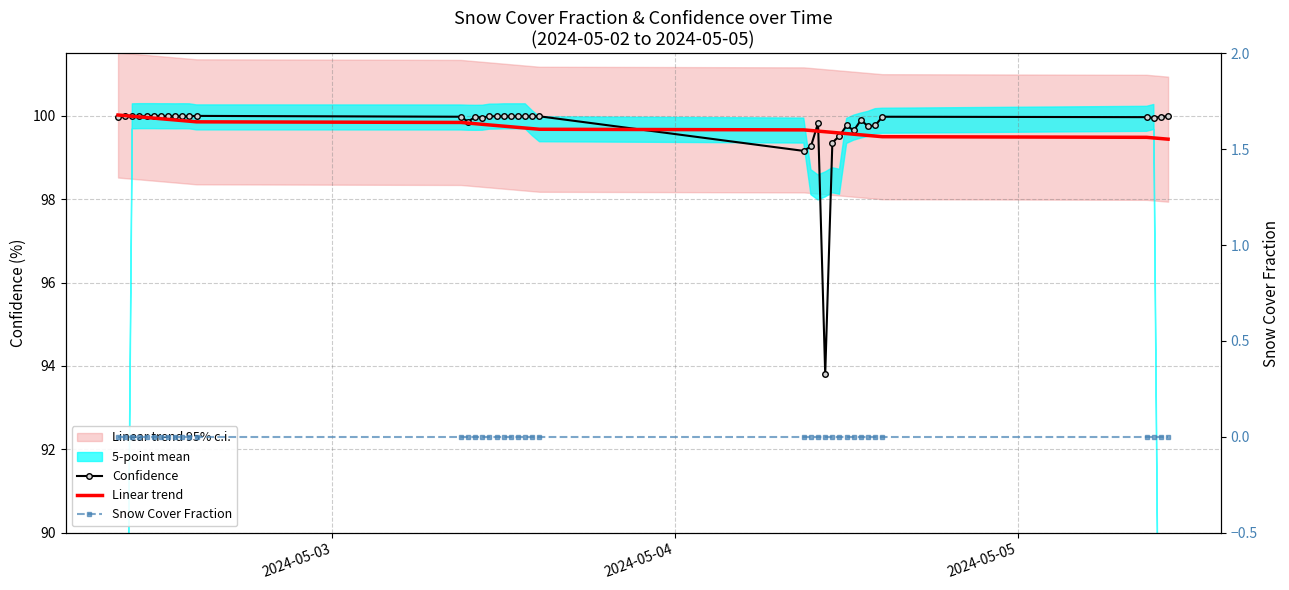

Which series has the largest total across all categories?

Confidence